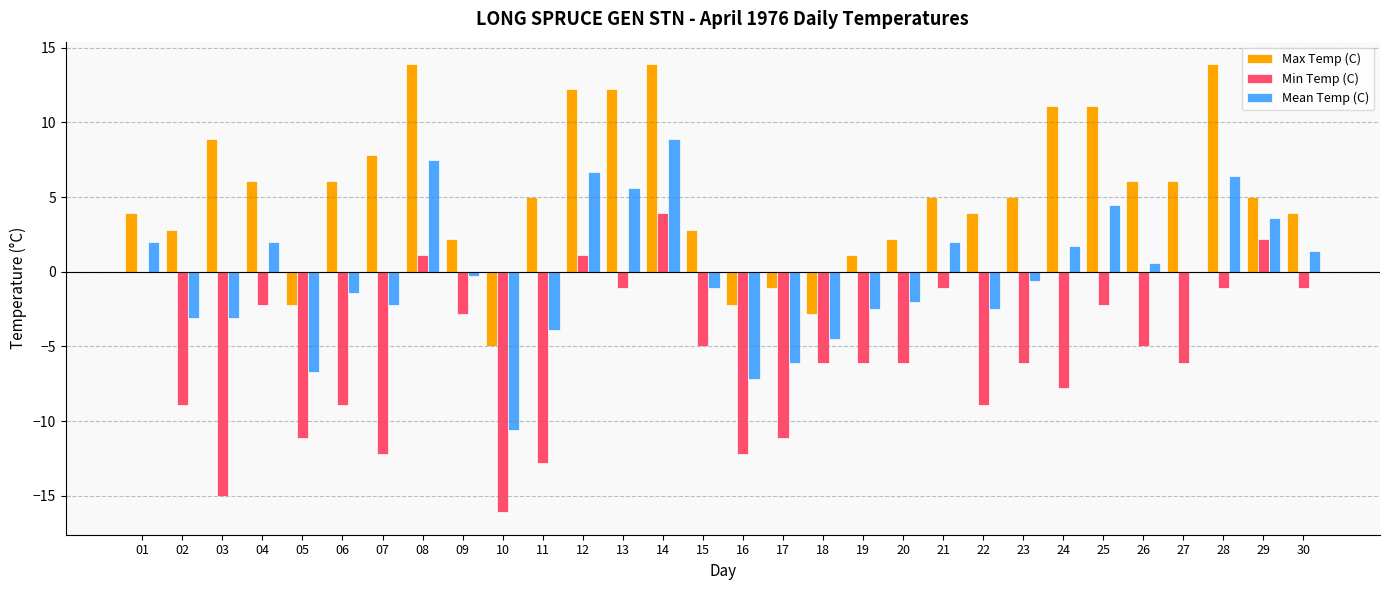

Which series has the largest total across all categories?

Max Temp (C)